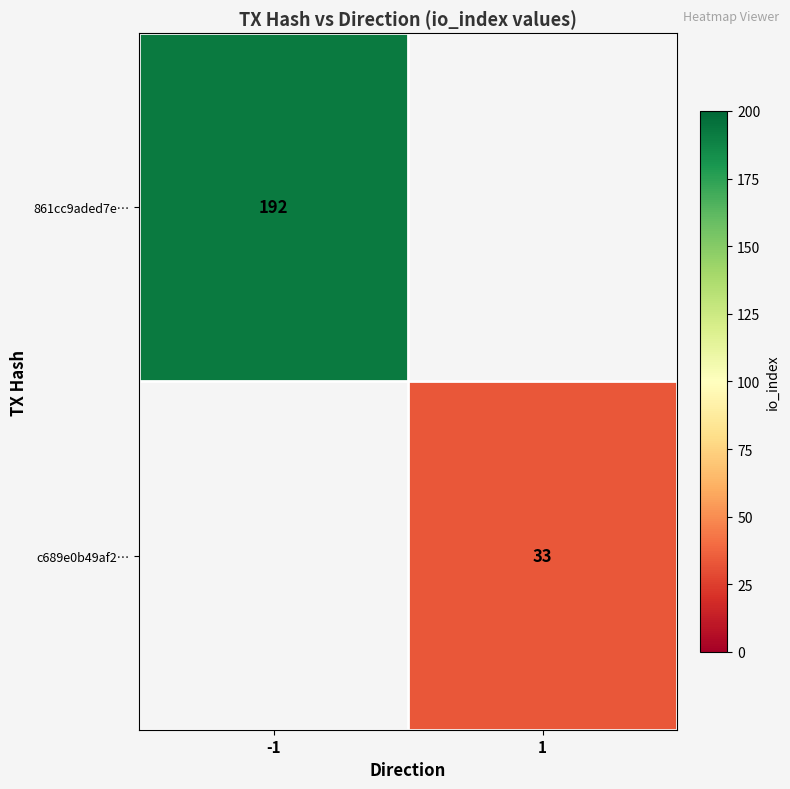

Is it true that c689e0b49af2… equals 14 at 1?

False